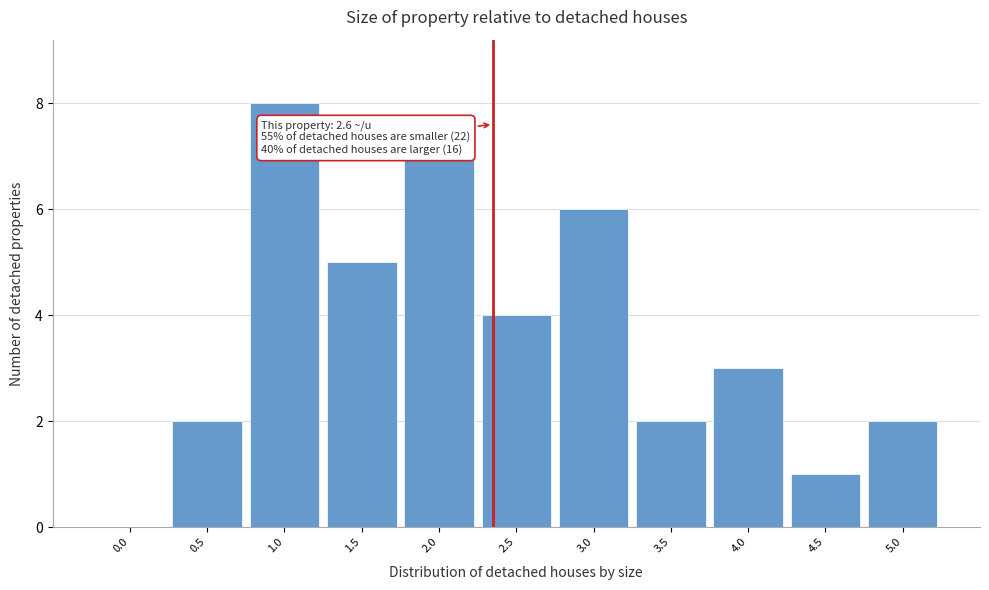

Reading right to left, what are all the values shown in this chart?

5.0=2	4.5=1	4.0=3	3.5=2	3.0=6	2.5=4	2.0=7	1.5=5	1.0=8	0.5=2	0.0=0